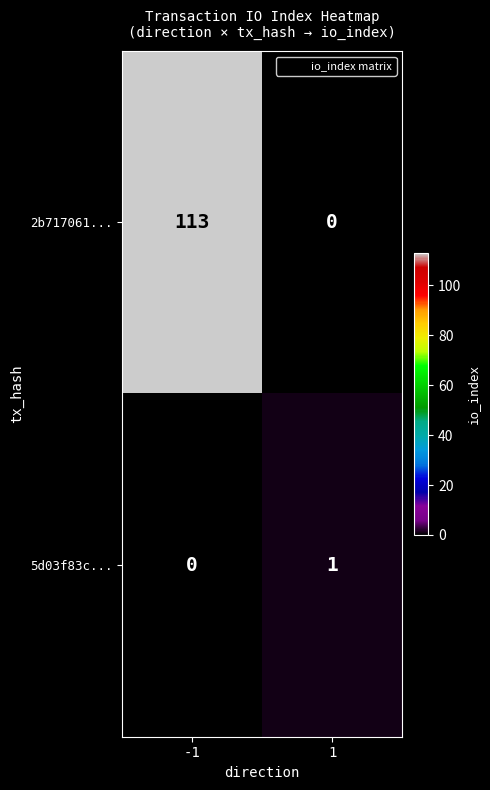

What is the difference between the highest and lowest values at 1?

1